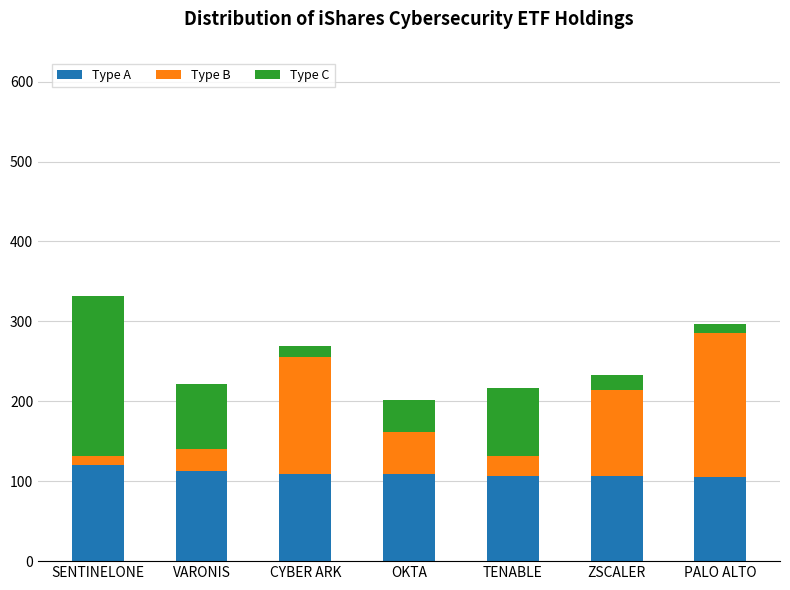

What is the difference between the maximum and minimum values in the Type A series?

14.5